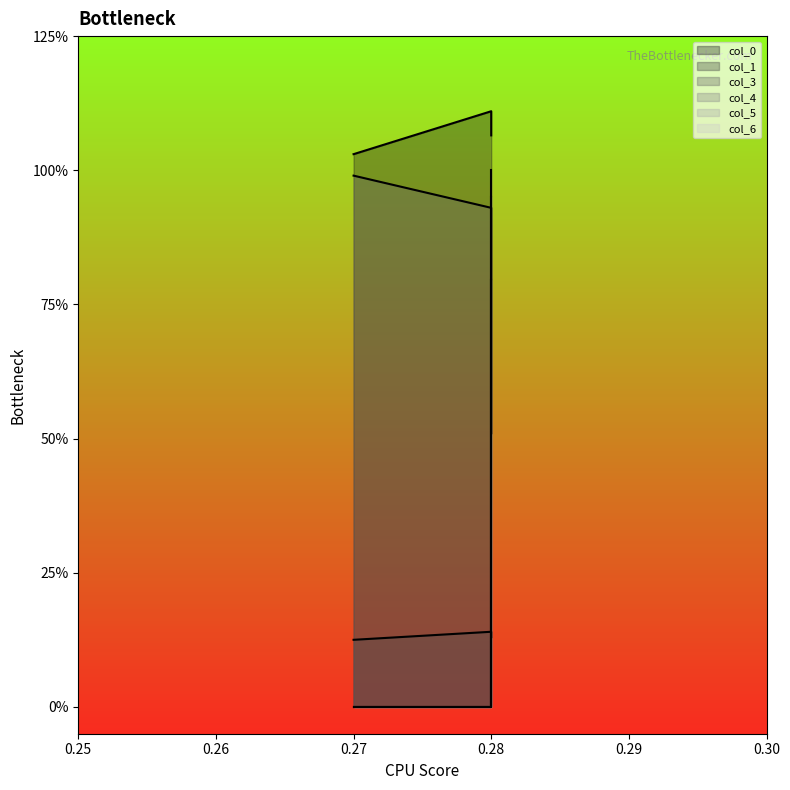

What are all the series names shown in the legend?

col_0, col_1, col_3, col_4, col_5, col_6